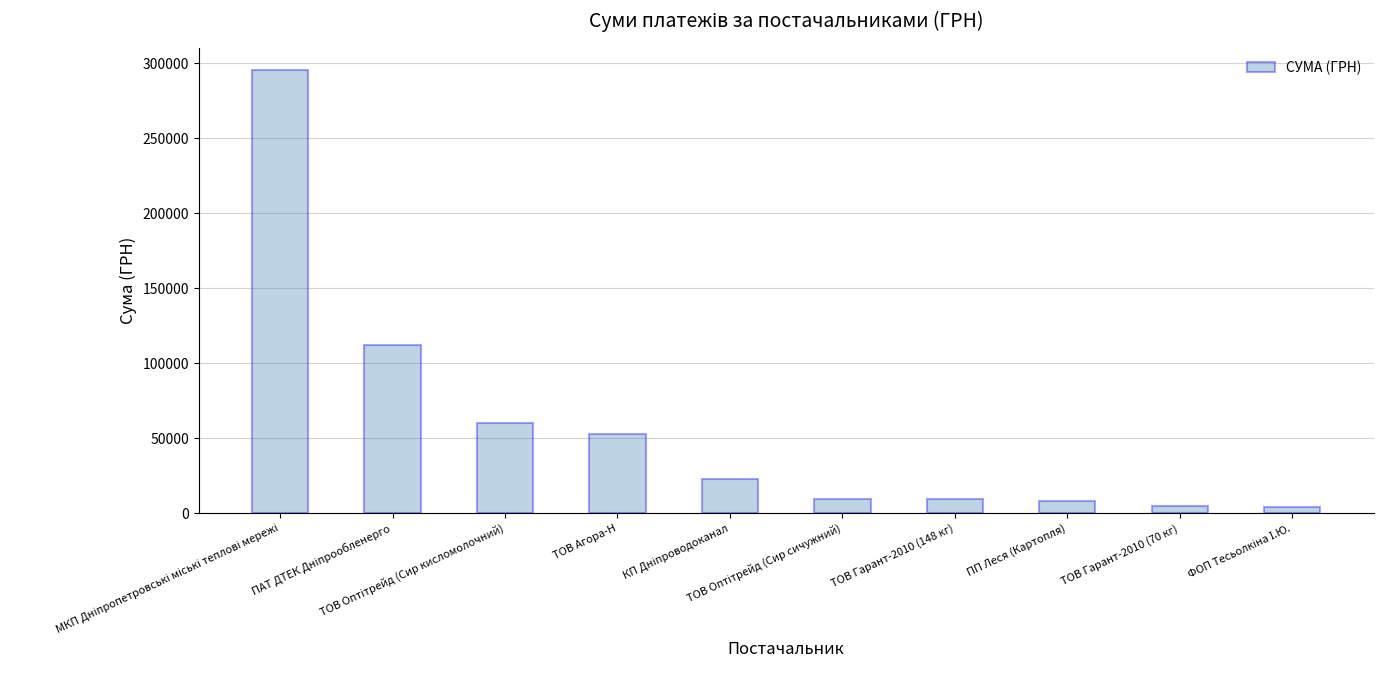

What is the difference between the second highest and minimum values?

107530.4